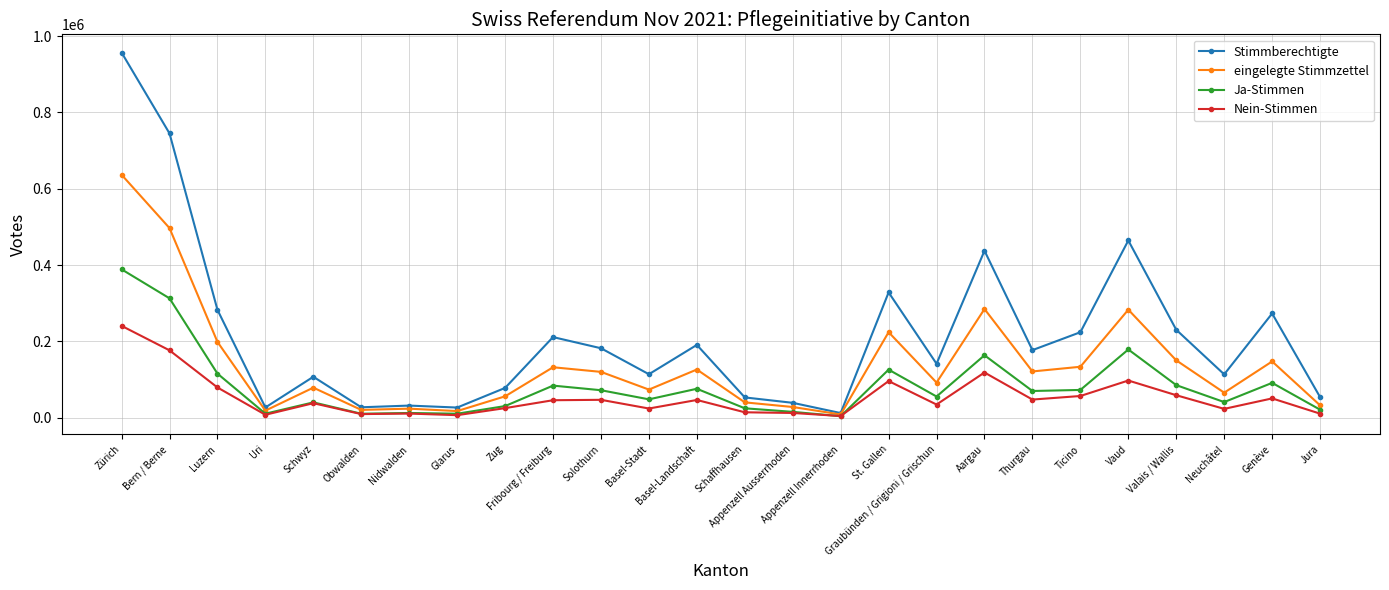

True or false: Ja-Stimmen has more than 1 points higher than both neighbors.

True